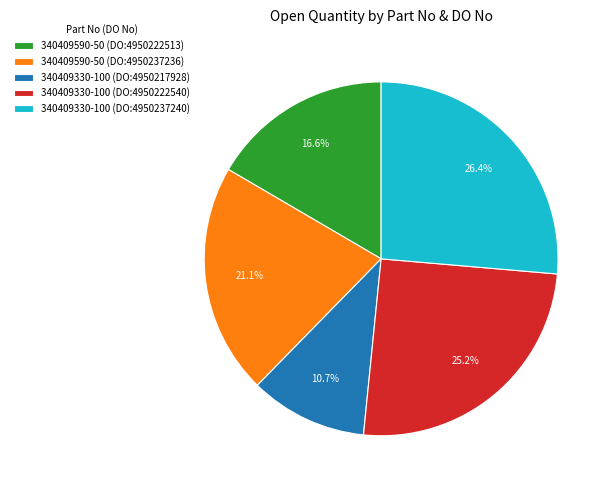

What percentage is the 340409330-100 (DO:4950217928) slice, to the nearest percent?

11%